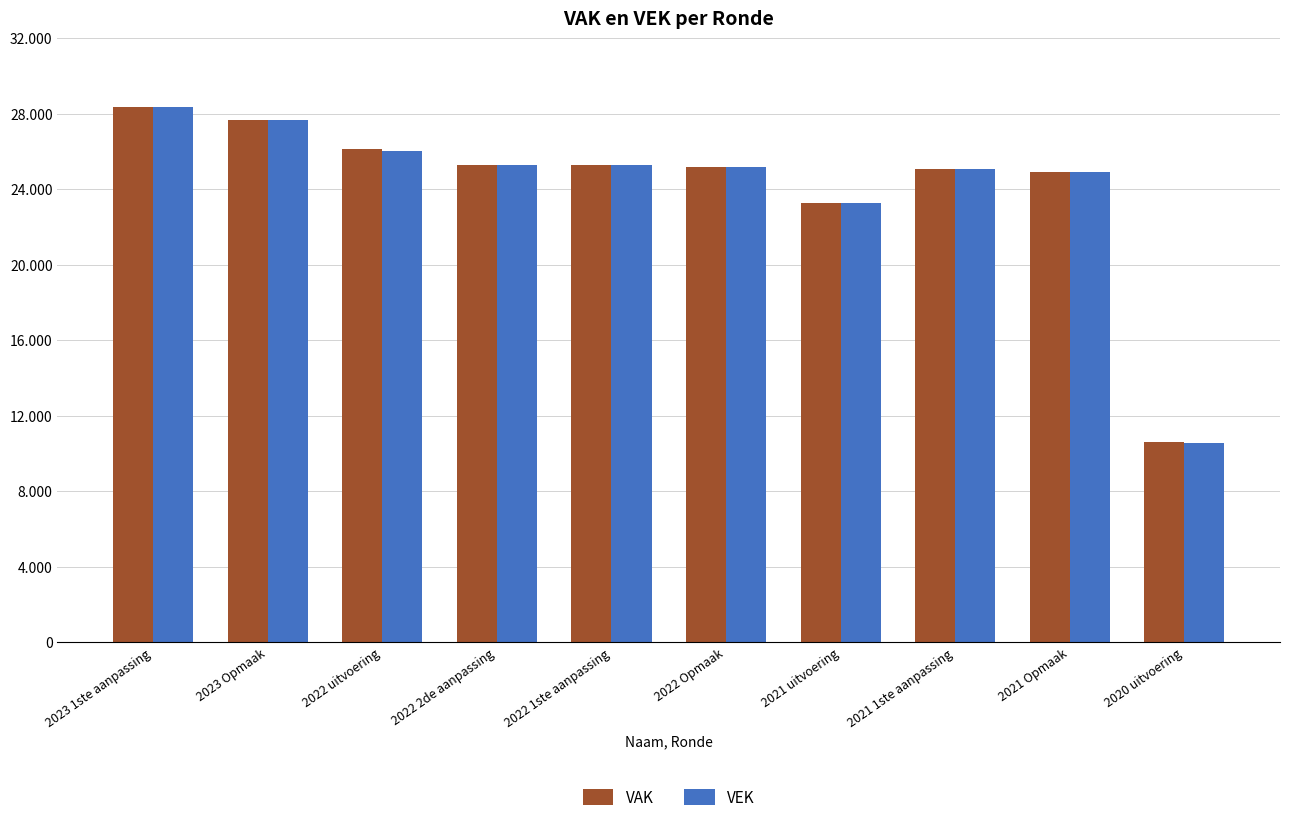

Which label corresponds to the largest value in the chart?

2023 1ste aanpassing